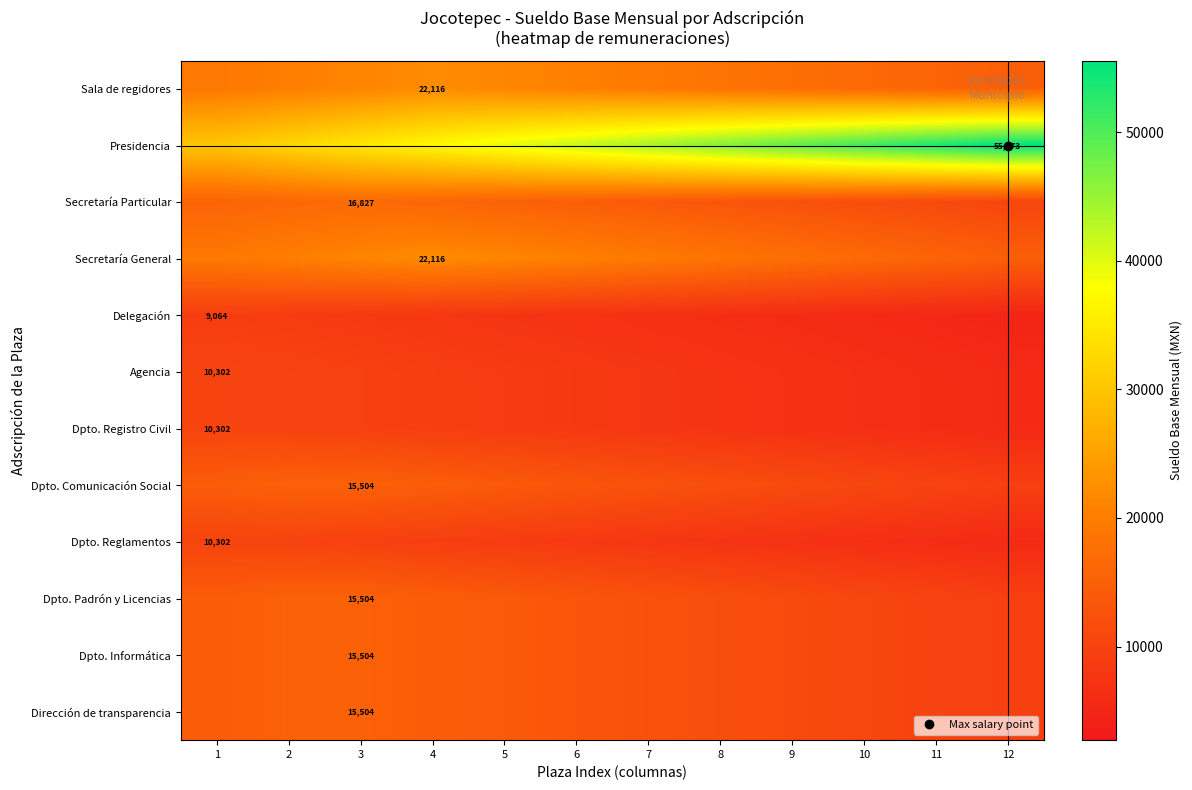

The Dpto. Comunicación Social series shows 11320.0 at 9. True or false?

True